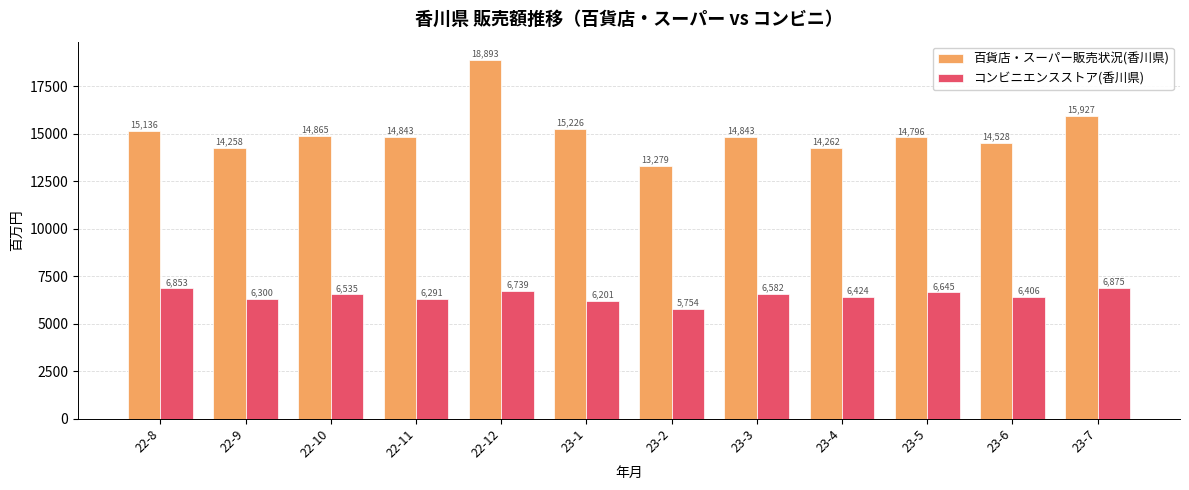

Which label corresponds to the largest value in the chart?

22-12